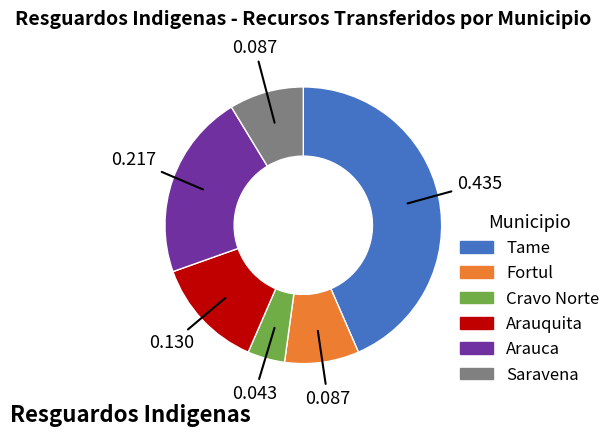

Which has a higher value, Cravo Norte or Saravena?

Saravena